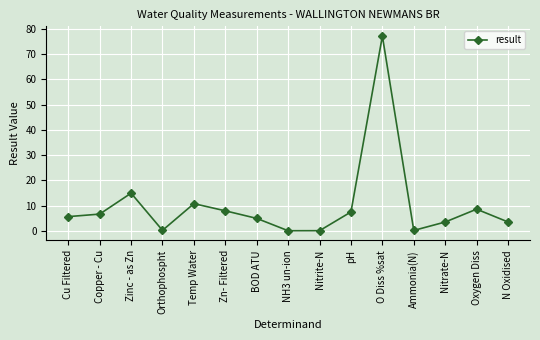

What is the label of the 4th point from the left?

Orthophospht